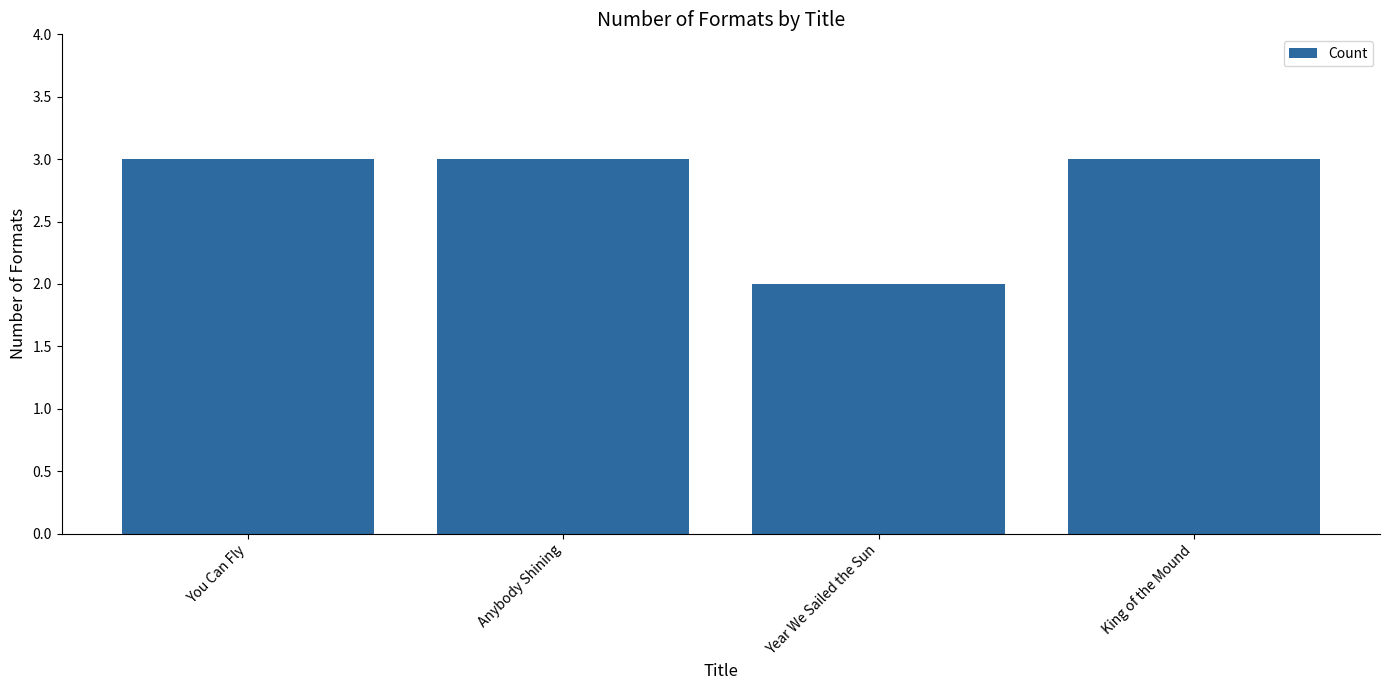

What is the ratio of the value at Anybody Shining to the value at King of the Mound?

1.0